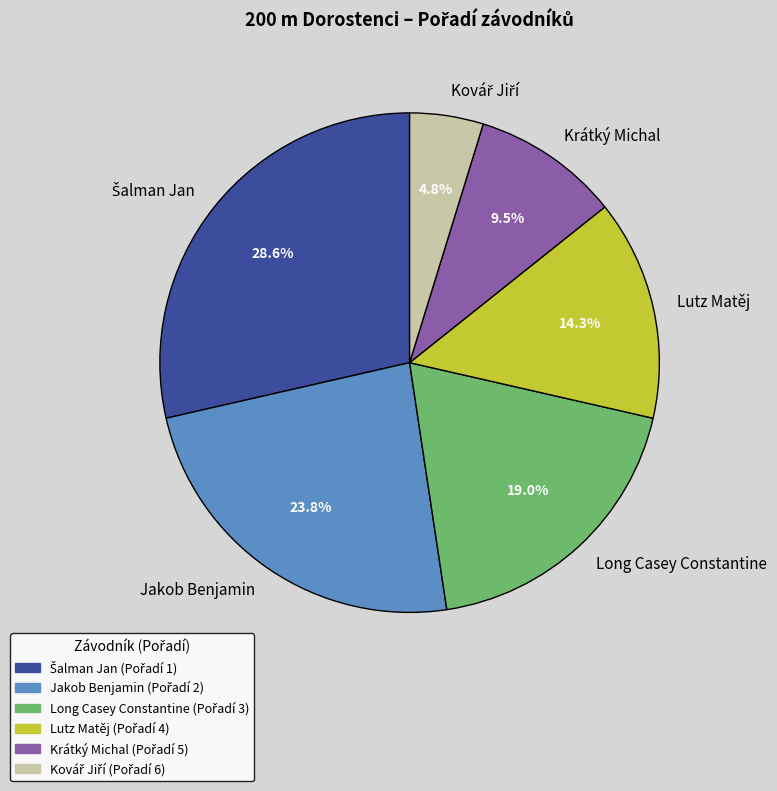

How many slices are in this pie chart?

6